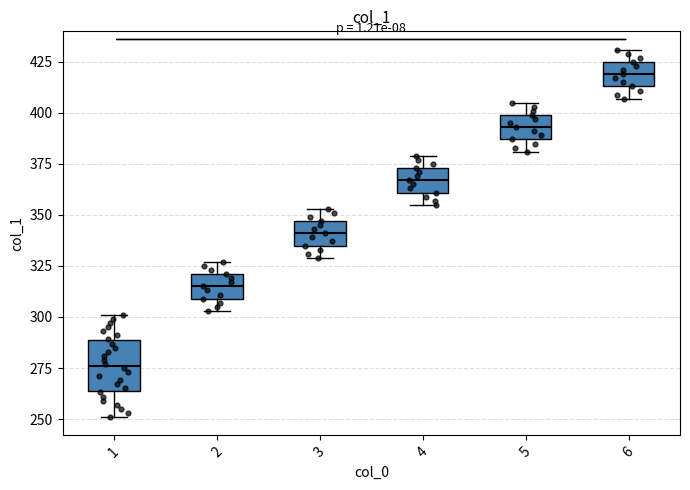

Comparing the boxes themselves (not the whiskers), which one is the tallest?

1